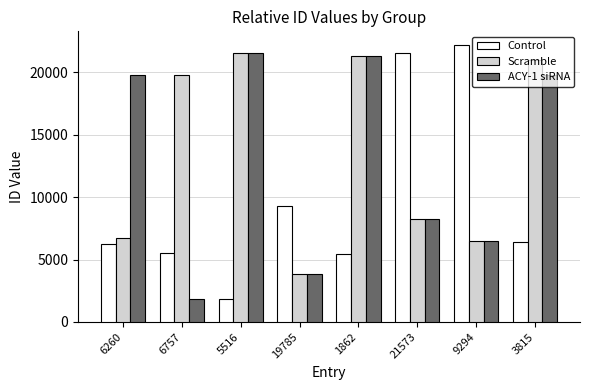

What is the total value across all series at 6260?

32802